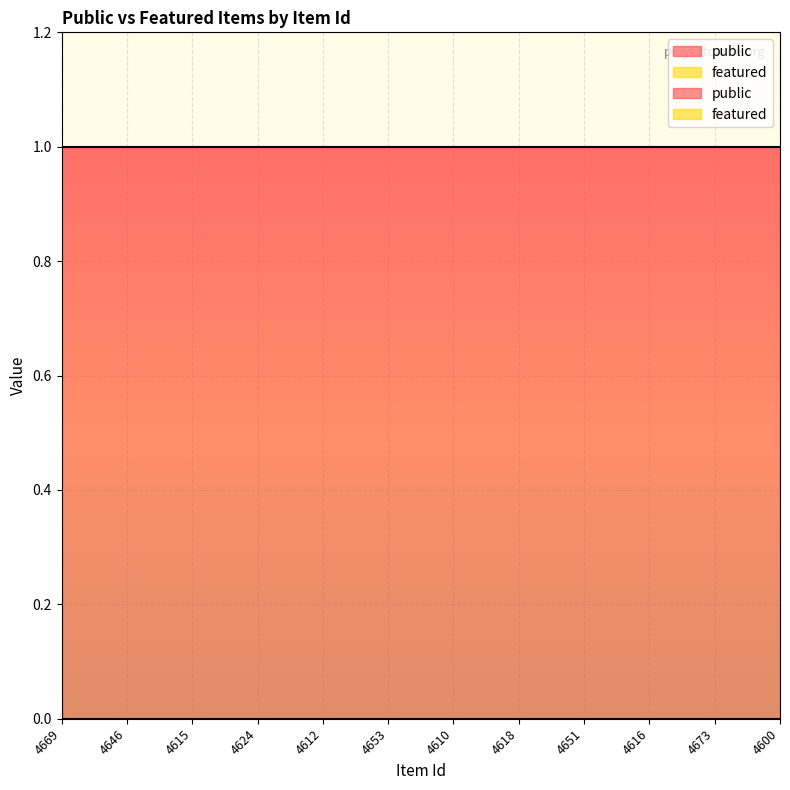

At how many categories does at least one series exceed 0?

12